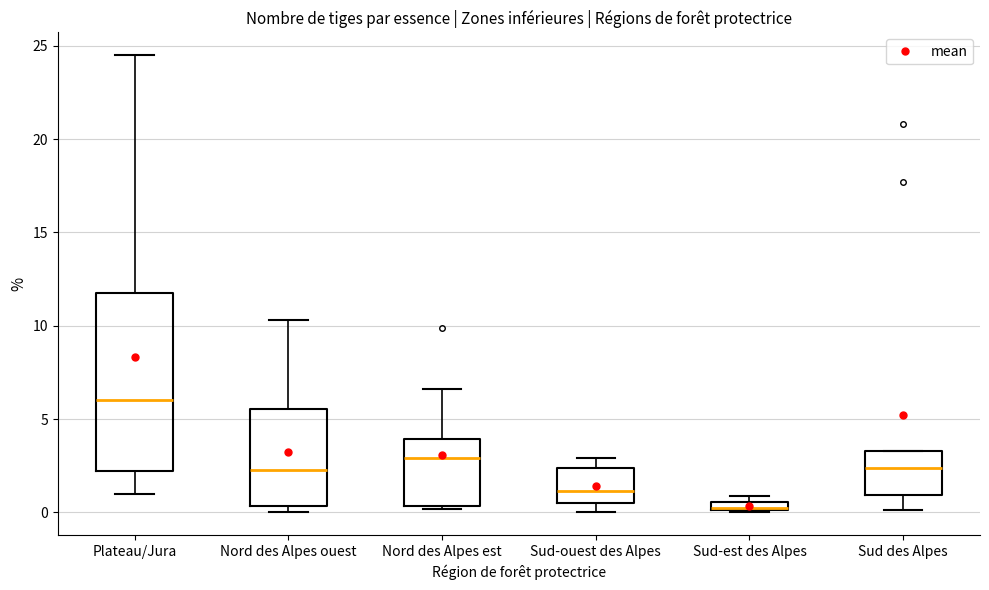

Where does the median line of the box for Plateau/Jura sit on the y-axis? The values are not printed on the chart, so give them approximately, as read against the axis.

6.0